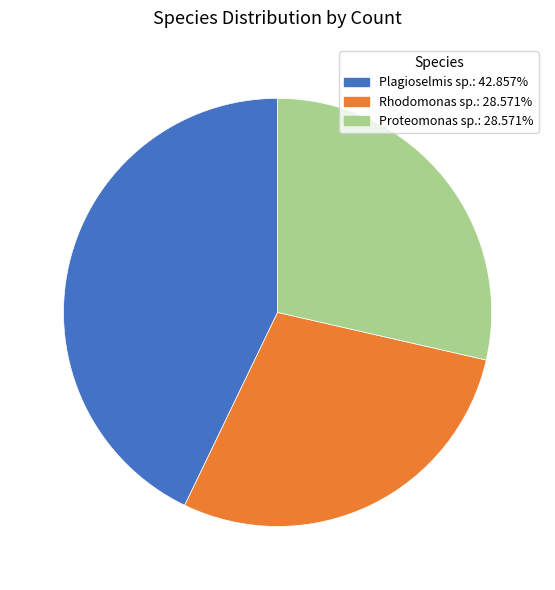

What is the ratio of the value at Plagioselmis sp.: 42.857% to the value at Rhodomonas sp.: 28.571%?

1.5